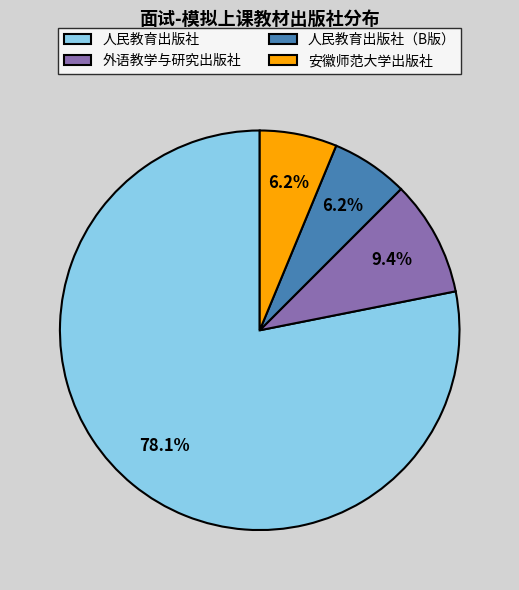

What is the largest slice in the pie chart?

人民教育出版社